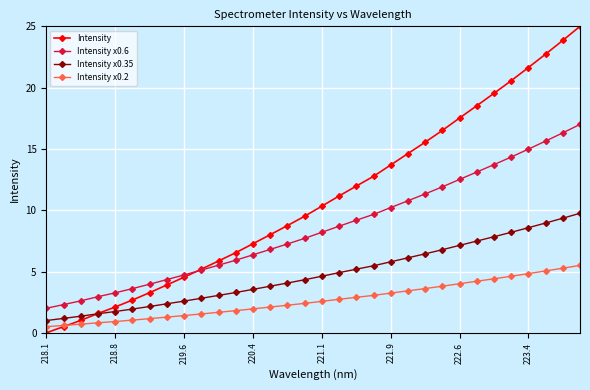

What is the value of the Intensity x0.2 point at the 29th from the left?

4.8